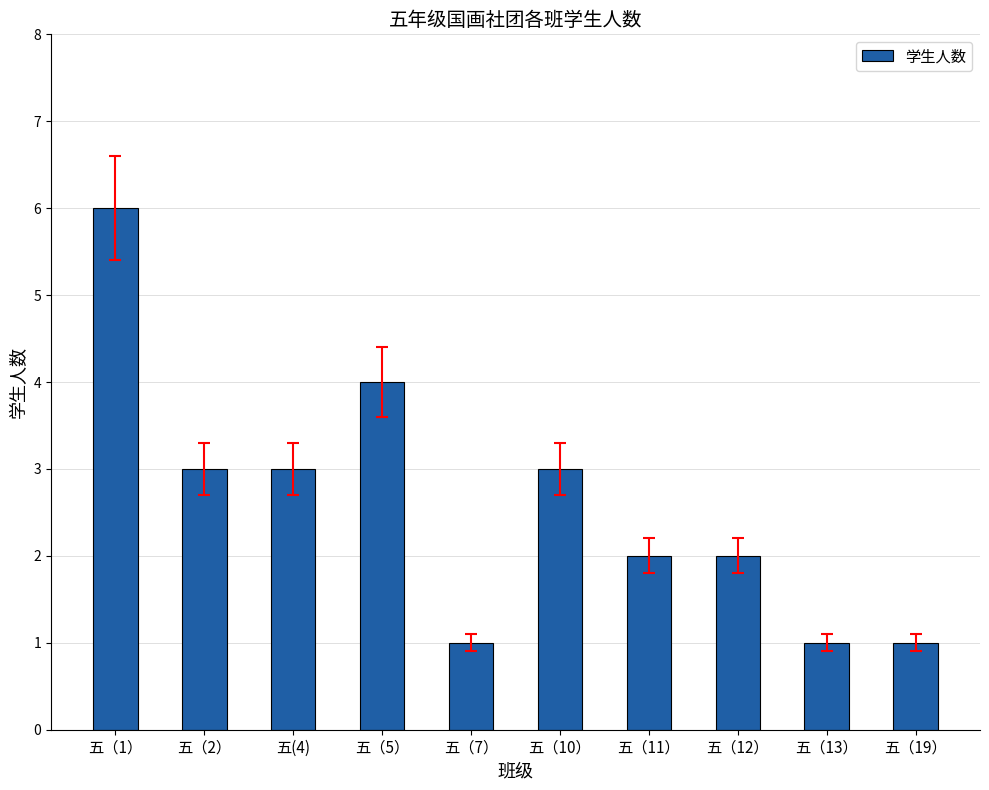

What position from the right is 五（2）?

9